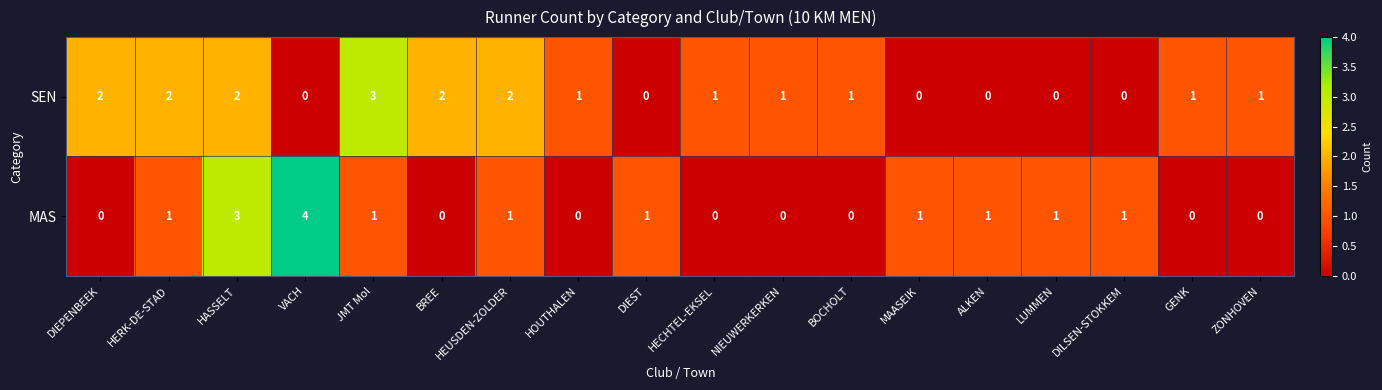

At JMT Mol, list the series in order from largest to smallest.

SEN, MAS